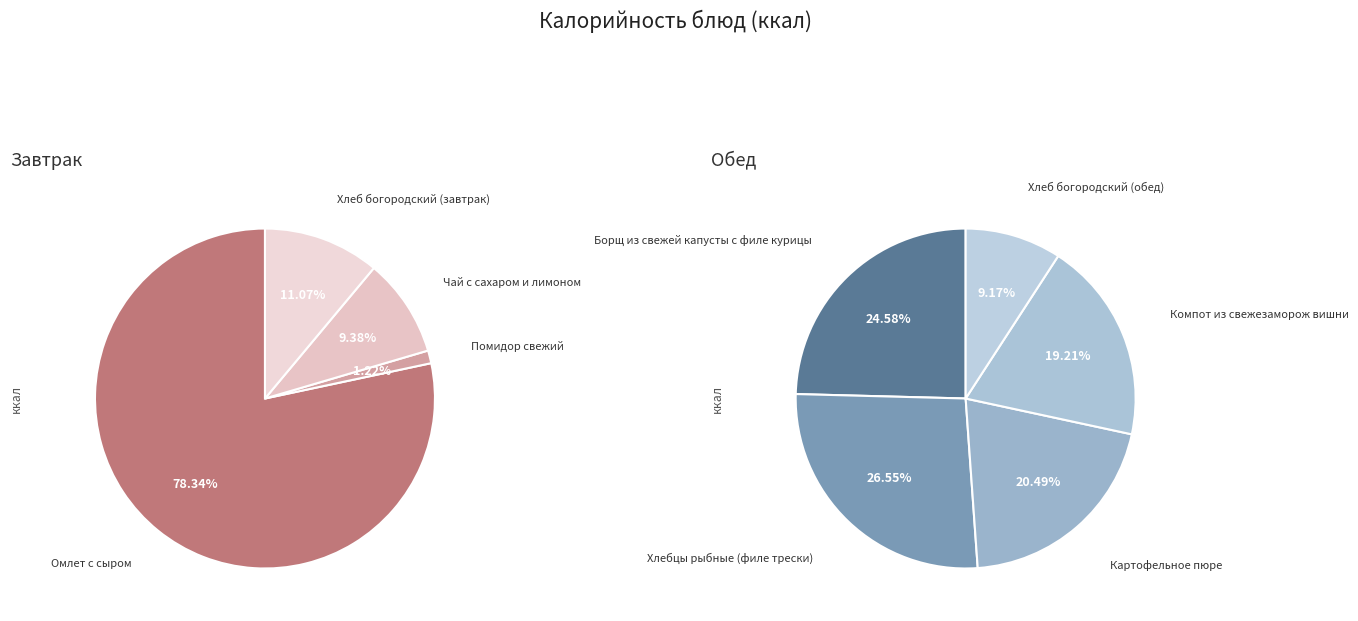

What is the ratio of the value at Борщ из свежей капусты с филе курицы to the value at Компот из свежезаморож вишни?

1.3